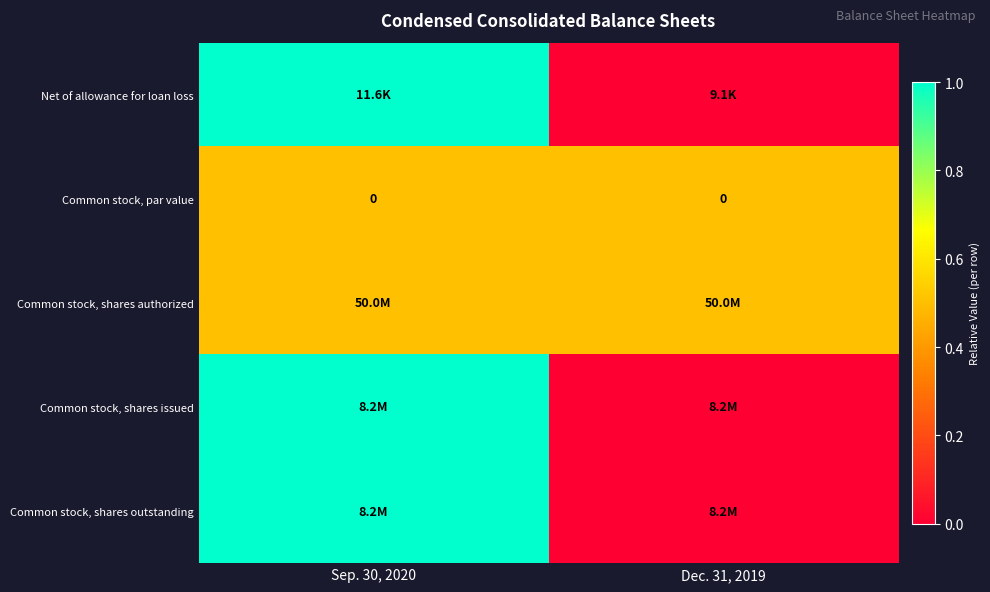

True or false: Net of allowance for loan loss has a value of 1.7 at Sep. 30, 2020.

False